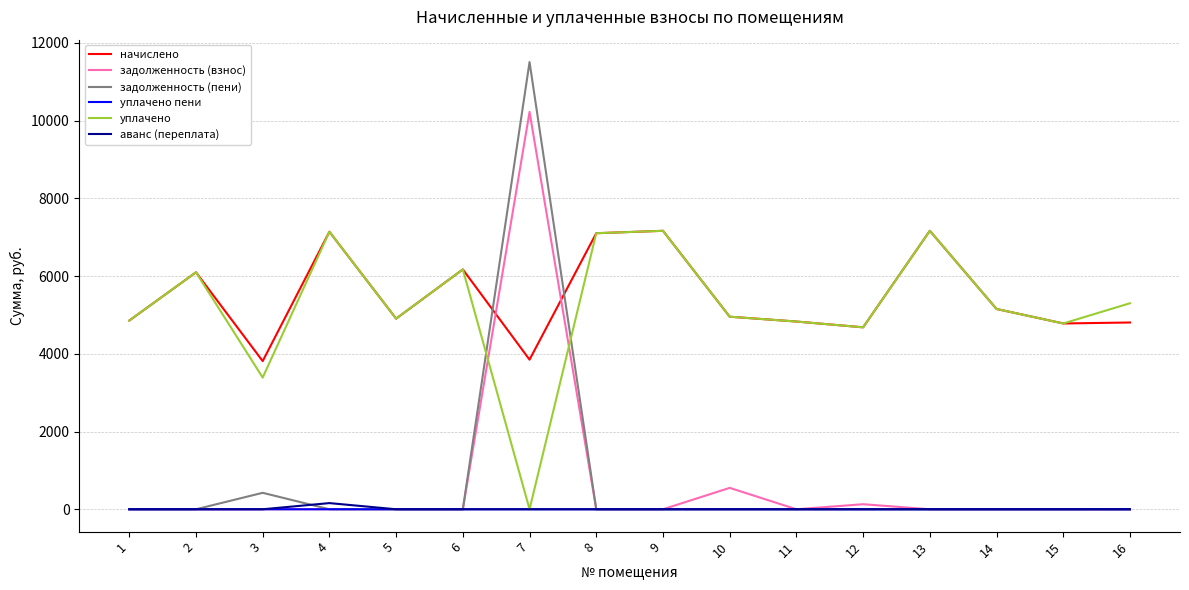

The value of аванс (переплата) at 7 is 0.0. True or false?

True